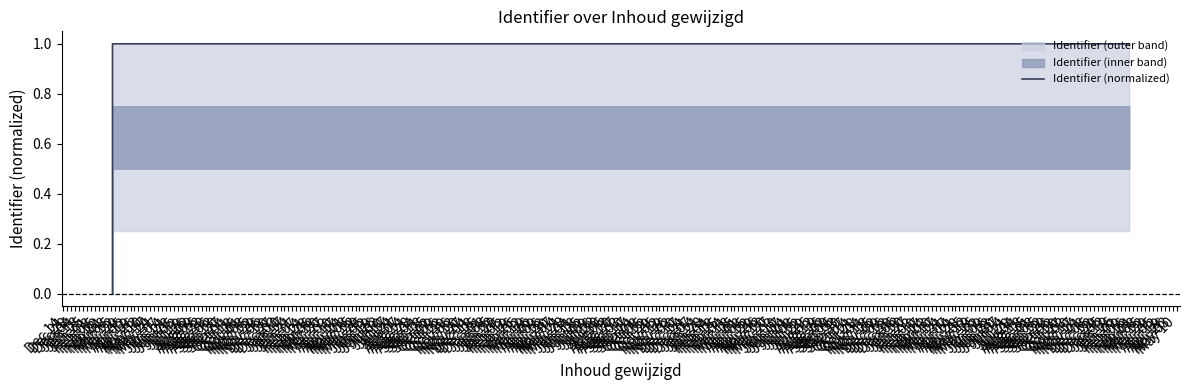

Which label corresponds to the smallest value in the chart?

Dec 14